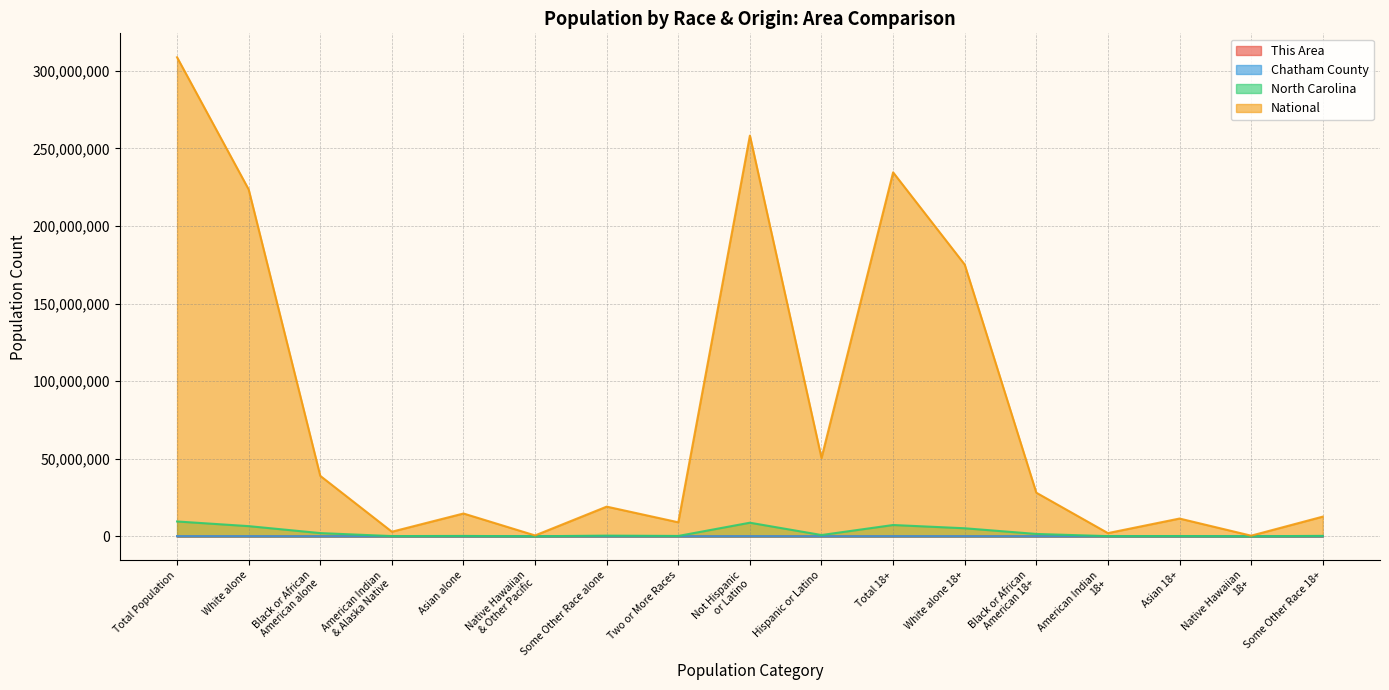

True or false: Chatham County and This Area intersect in this chart.

False